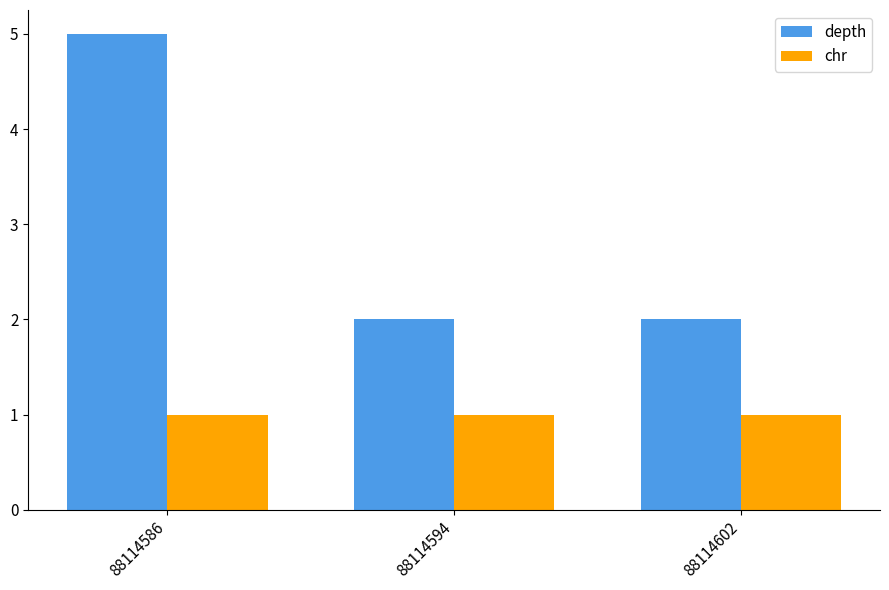

Reading left to right, transcribe all the data shown in this chart.

depth: 88114586=5	88114594=2	88114602=2
chr: 88114586=1	88114594=1	88114602=1